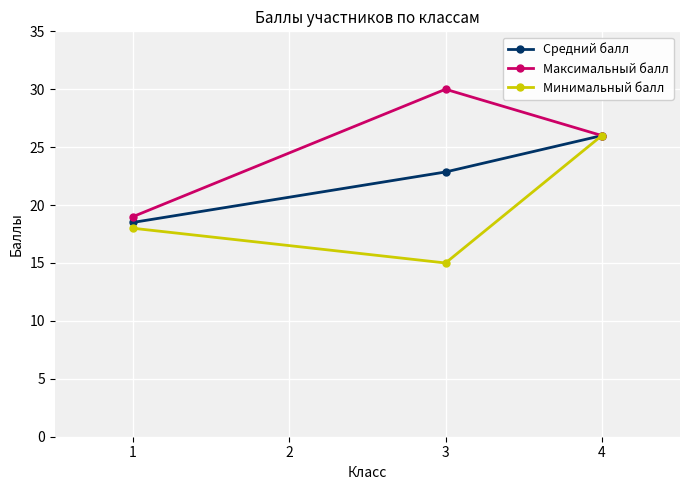

Reading left to right, list all the values displayed in this chart.

Средний балл: 18.5	22.9	26.0
Максимальный балл: 19.0	30.0	26.0
Минимальный балл: 18.0	15.0	26.0